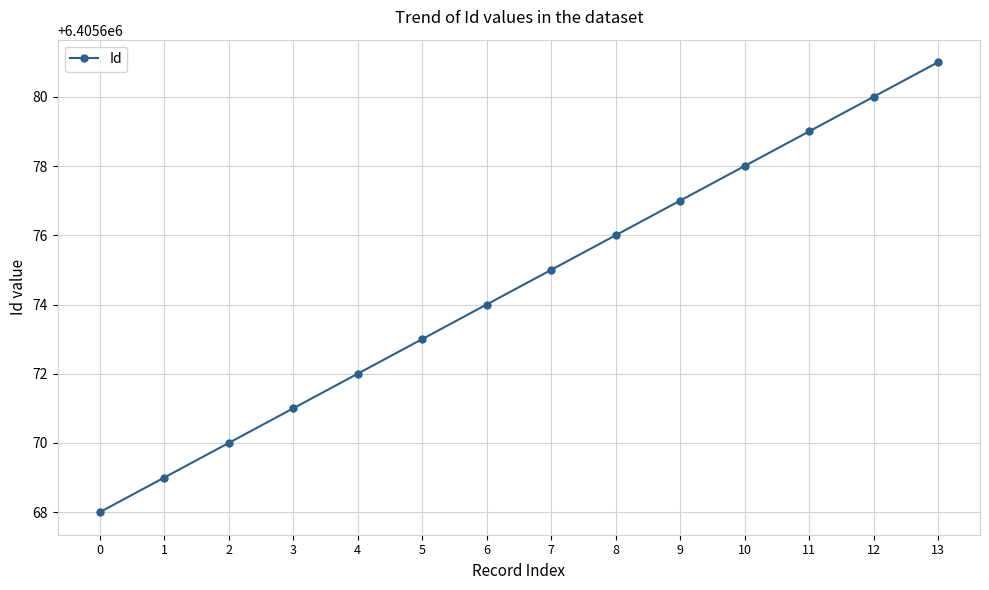

What is the value of the 7th point from the left?

6405674